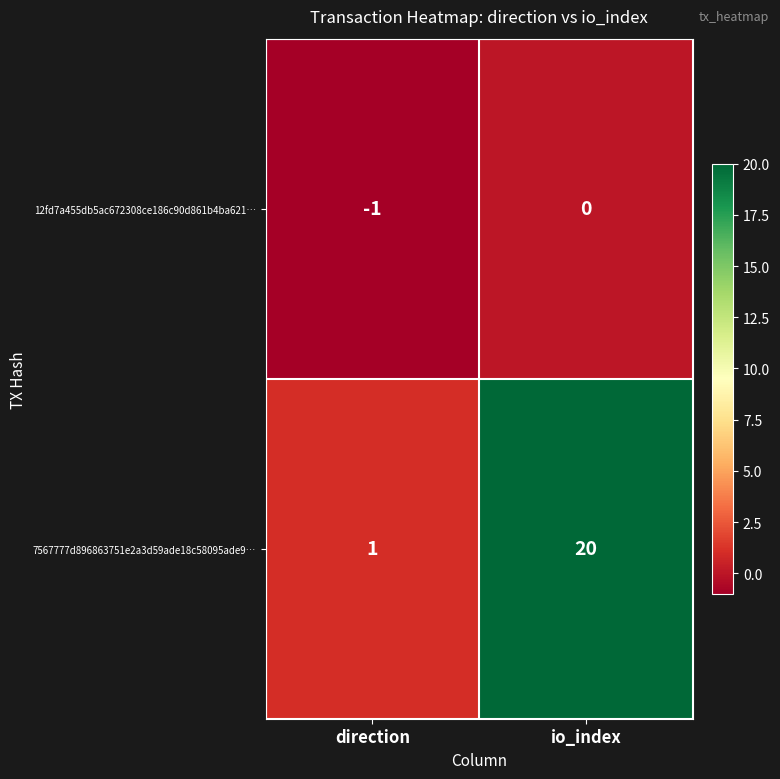

What is the difference between the maximum and minimum values in the 7567777d896863751e2a3d59ade18c58095ade9… series?

19